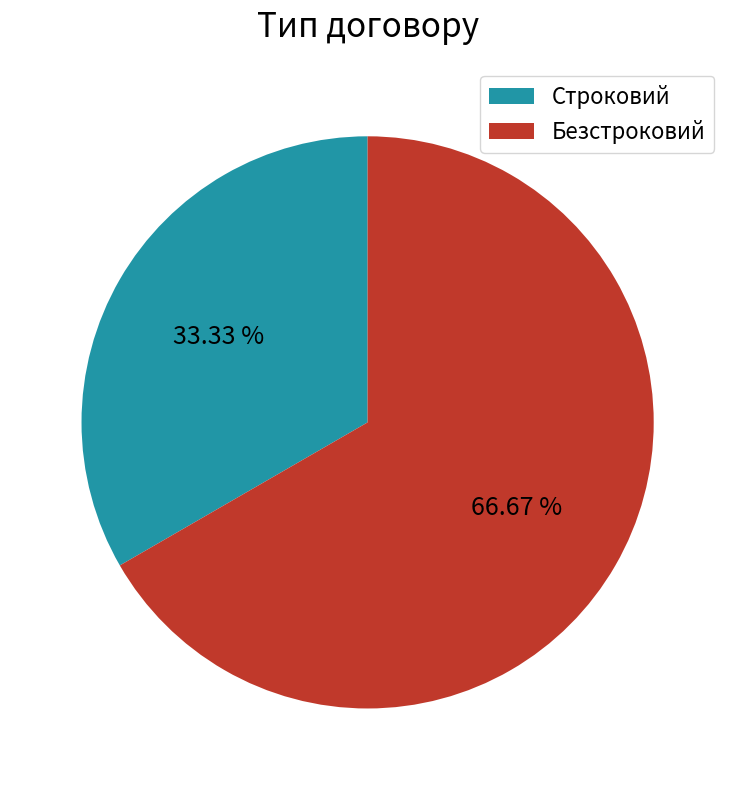

Count the number of slices in the pie.

2